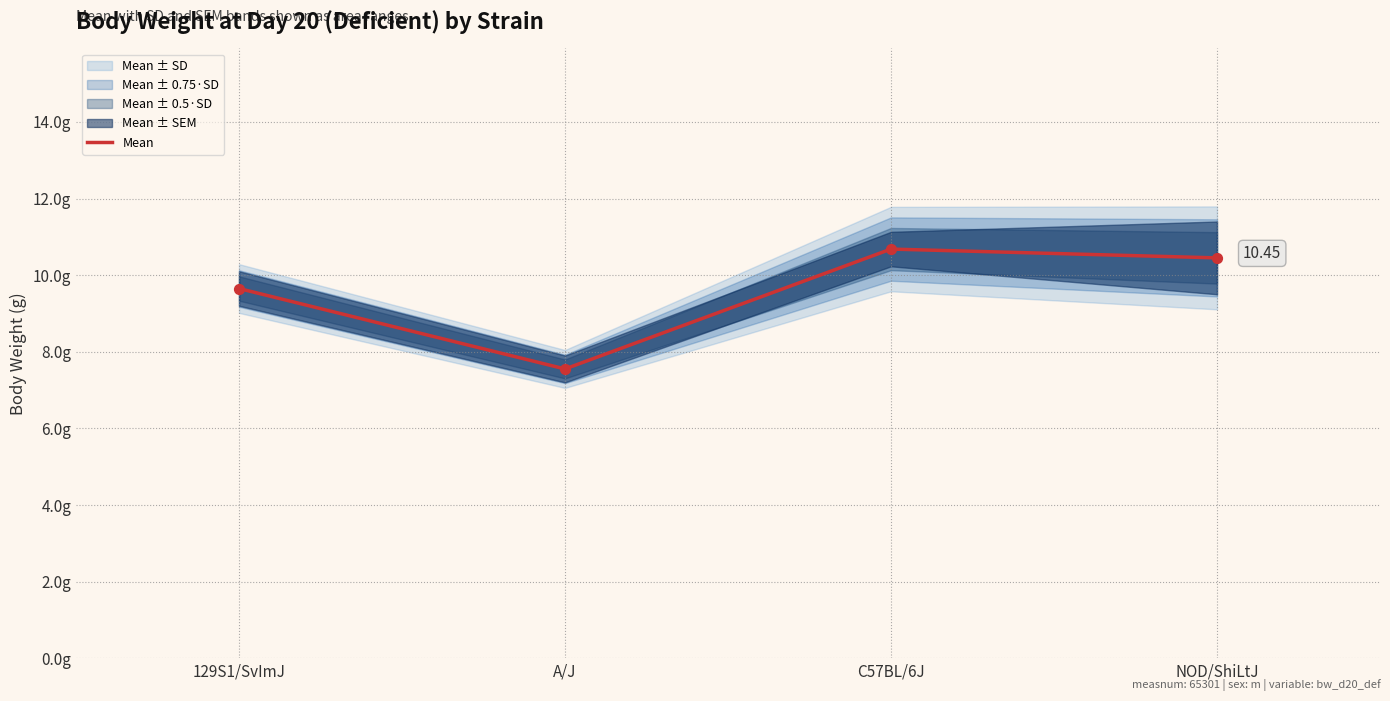

What is the change in value from A/J to NOD/ShiLtJ?

+2.9